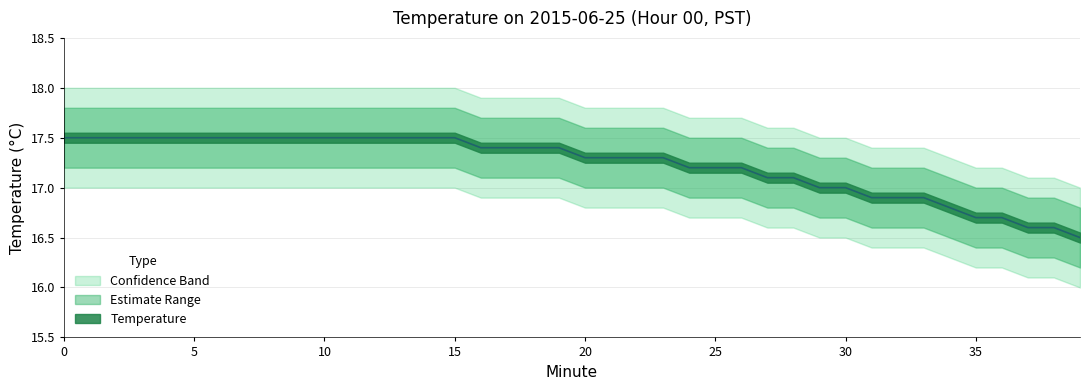

Which category has the lowest value in the Upper Bound series?

39